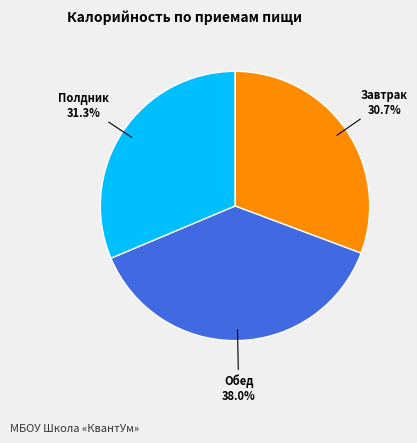

Is there any slice that represents more than half of the pie?

No